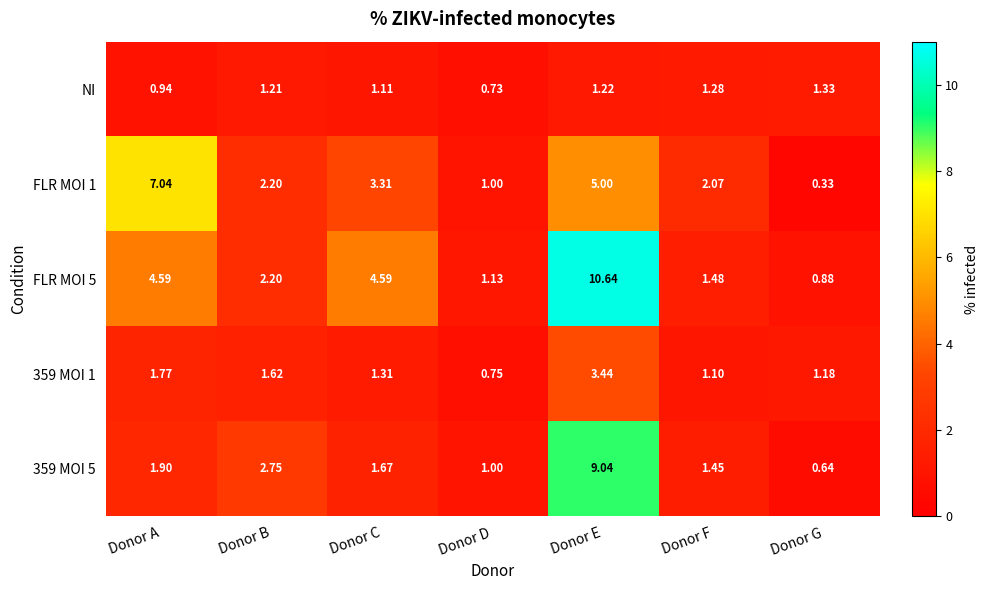

Rank the series by their maximum value, from lowest to highest.

NI, 359 MOI 1, FLR MOI 1, 359 MOI 5, FLR MOI 5